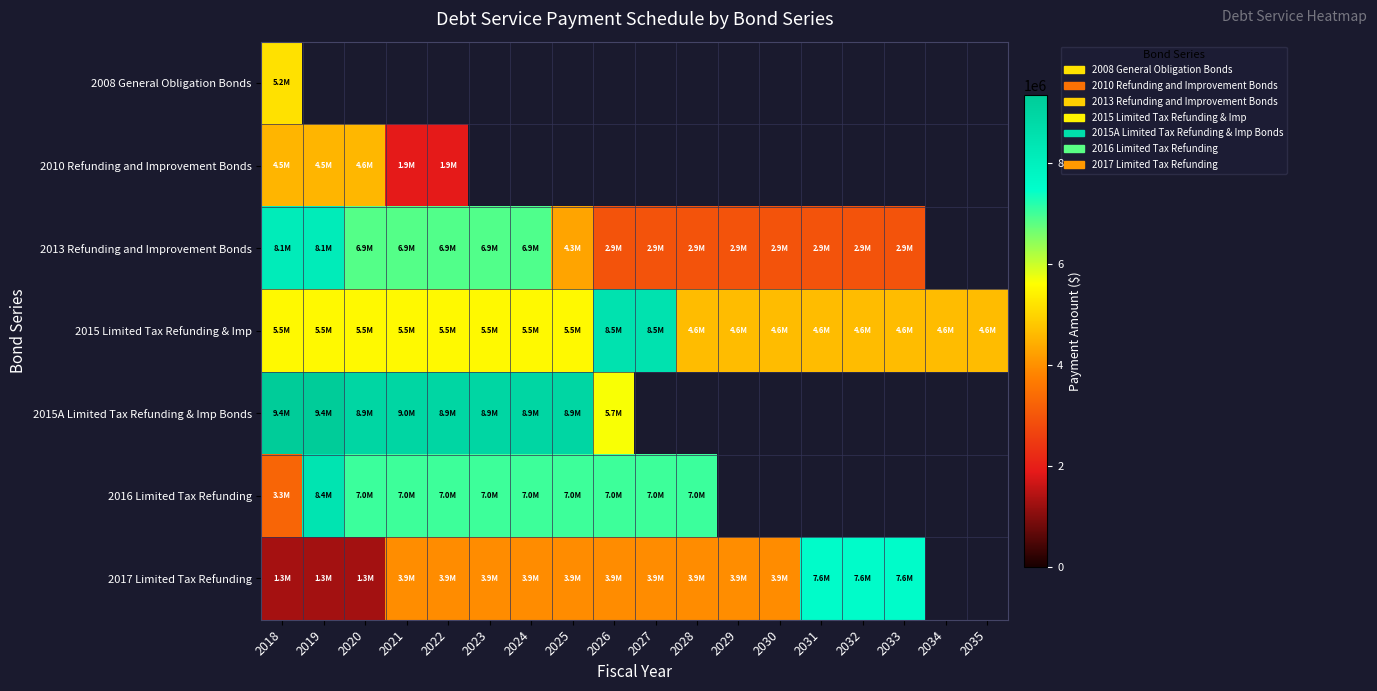

Is the value of 2008 General Obligation Bonds at 2022 greater than the value of 2015 Limited Tax Refunding & Imp at 2021?

No